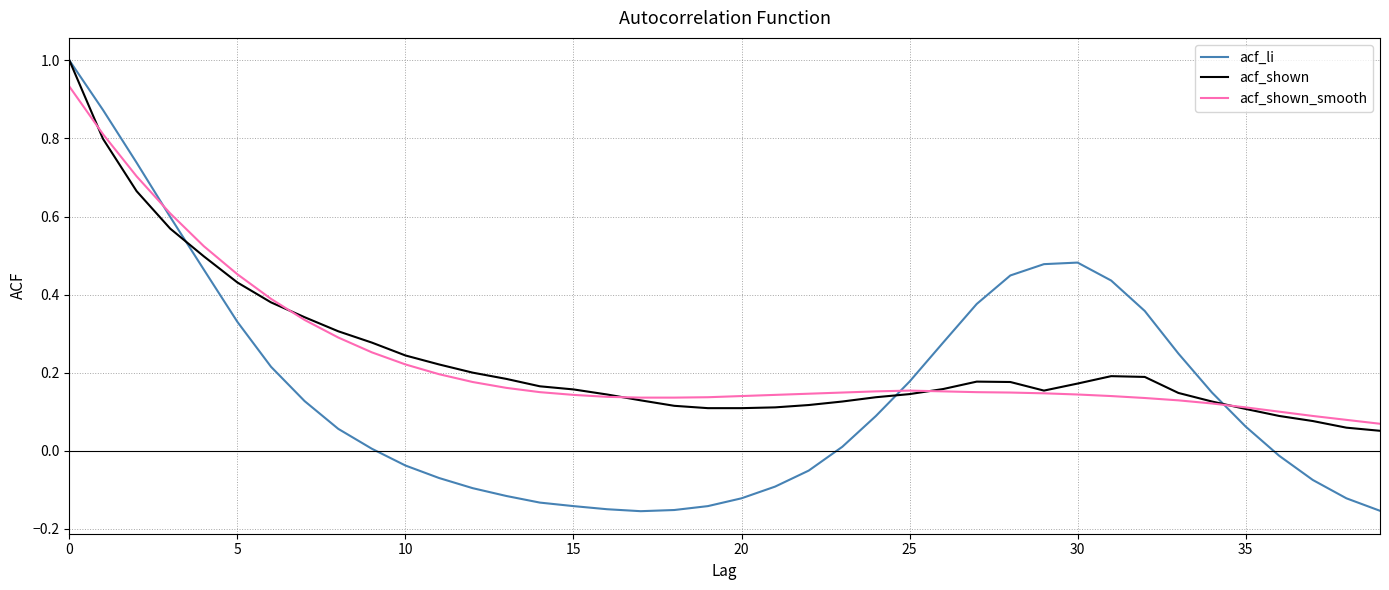

Which series has the widest spread of values?

acf_li